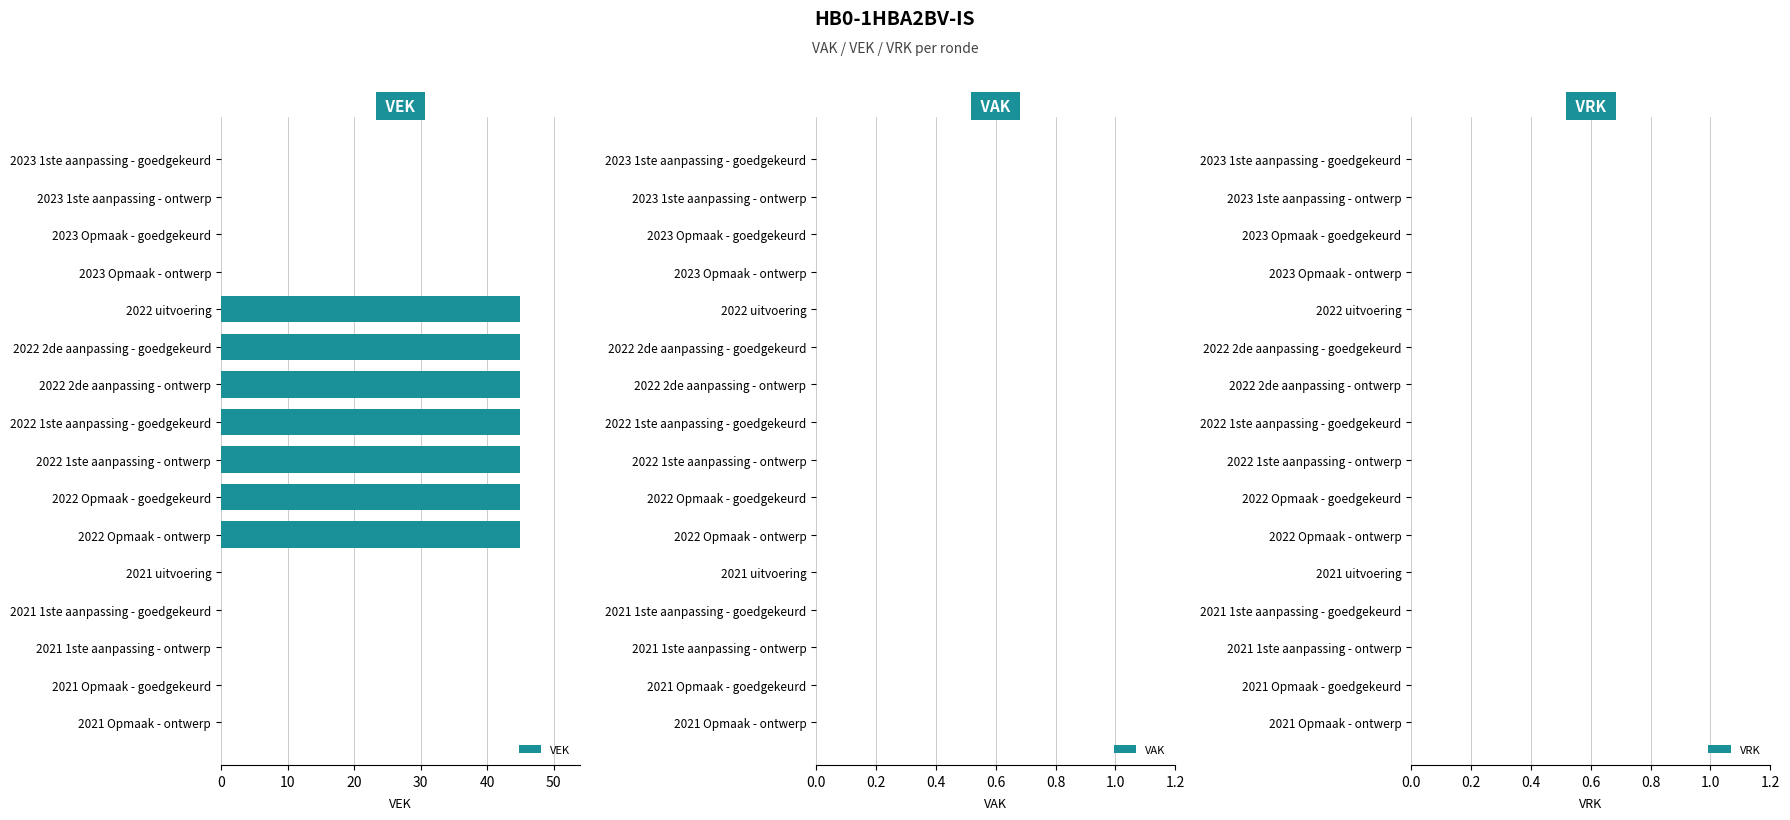

What is the sum of the values at 2023 1ste aanpassing - ontwerp and 2022 Opmaak - goedgekeurd?

45